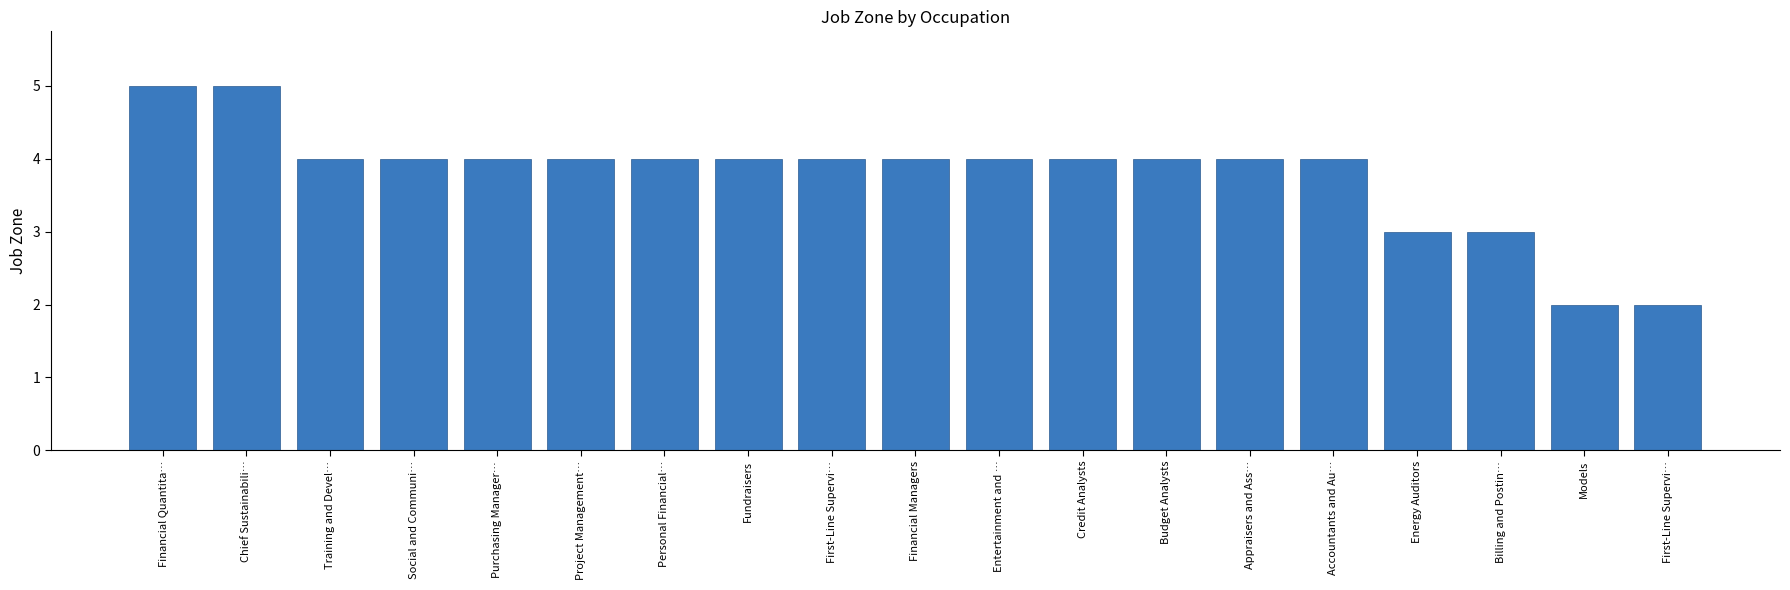

How many distinct data groups are displayed?

1